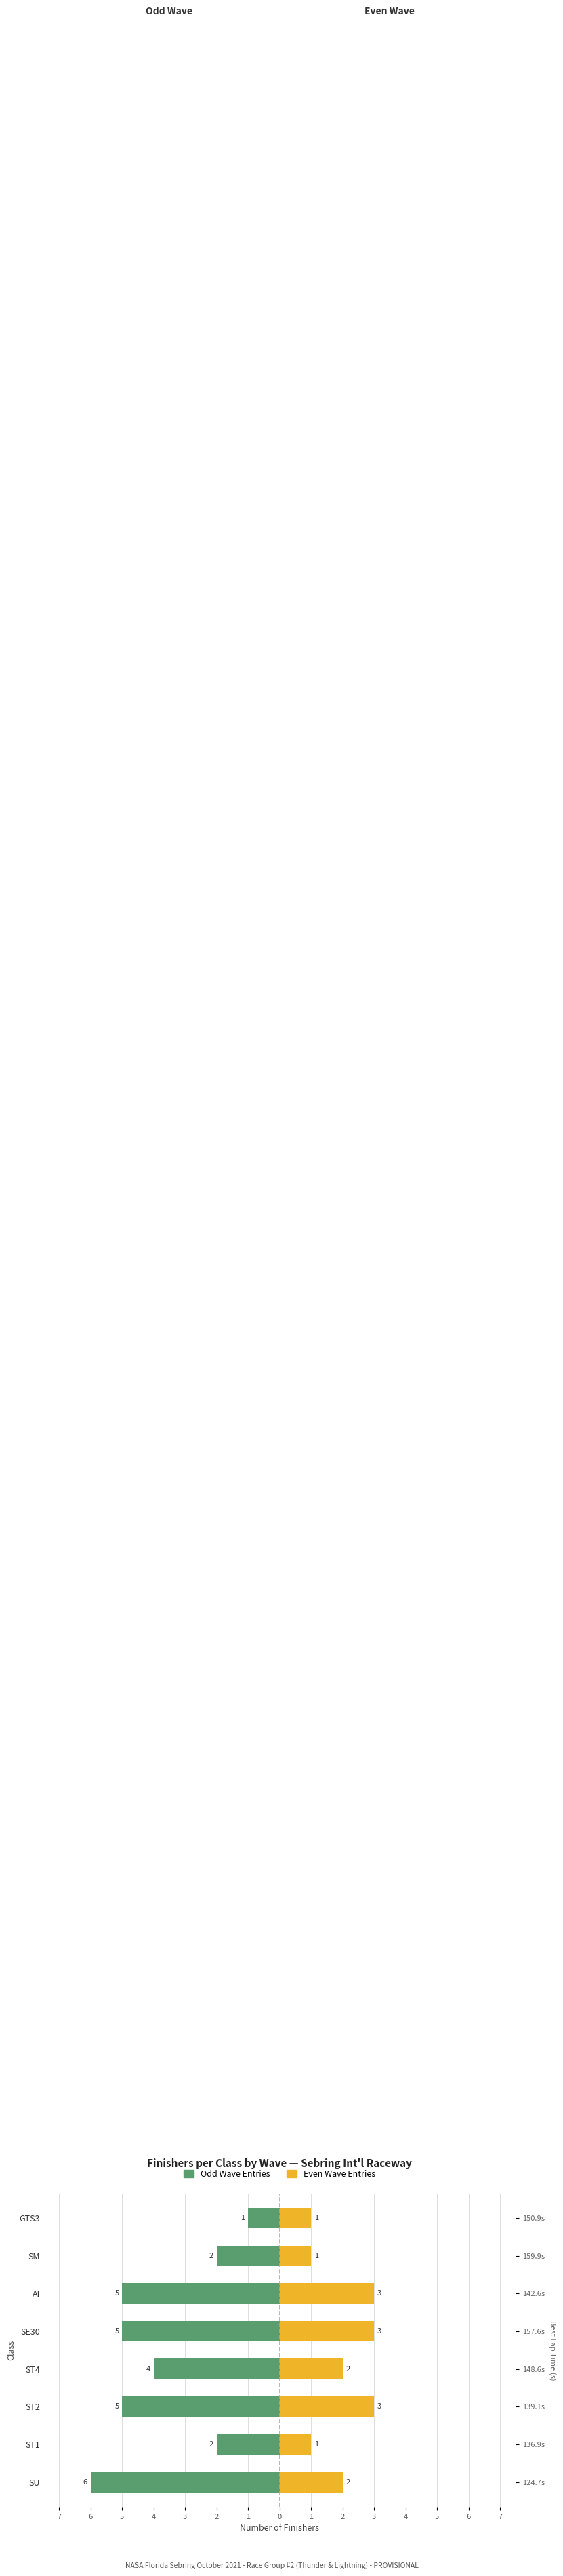

What is the difference between the Top Finishers (Odd Wave) values at AI and GTS3?

4